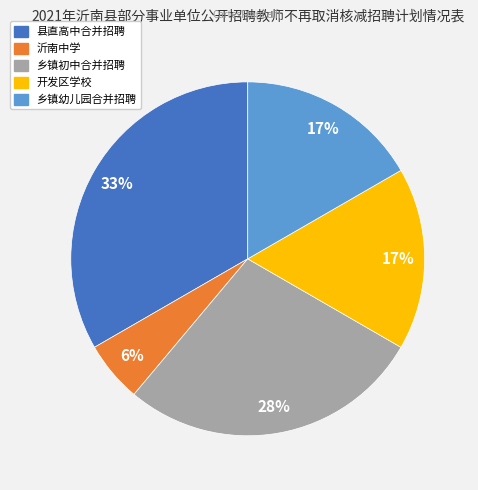

What percentage is the 沂南中学 slice, to the nearest percent?

6%